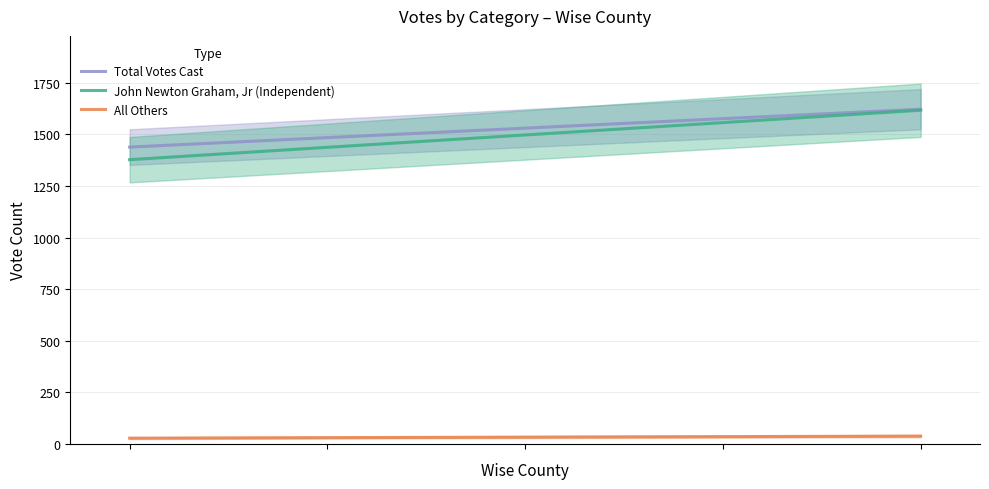

True or false: Total Votes Cast has more than 2 points higher than both neighbors.

False